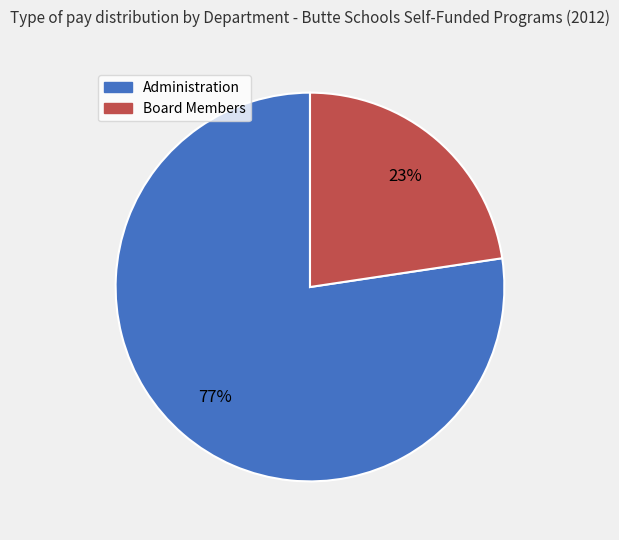

Is there a majority slice in this chart?

Yes